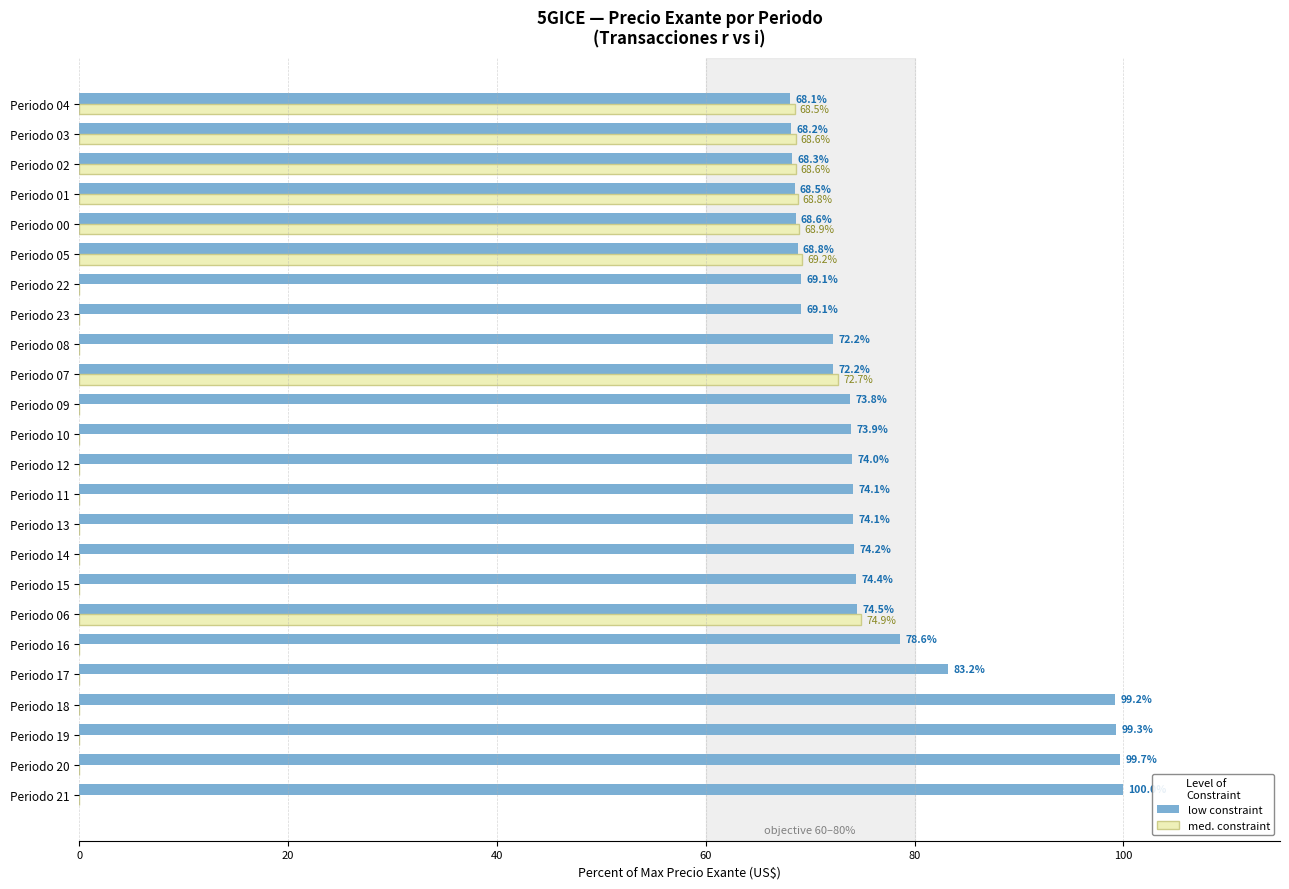

What is the greatest value displayed?

100.0